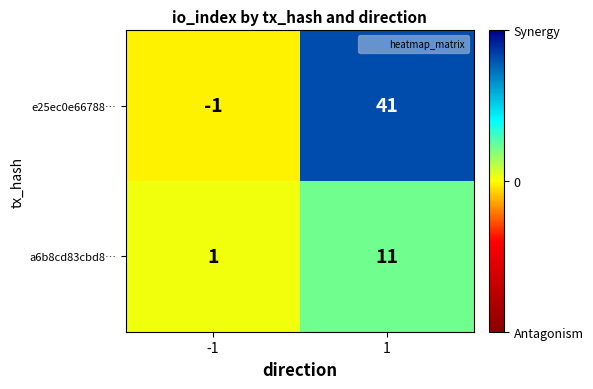

What is the approximate value of a6b8cd83cbd8… at 1?

11